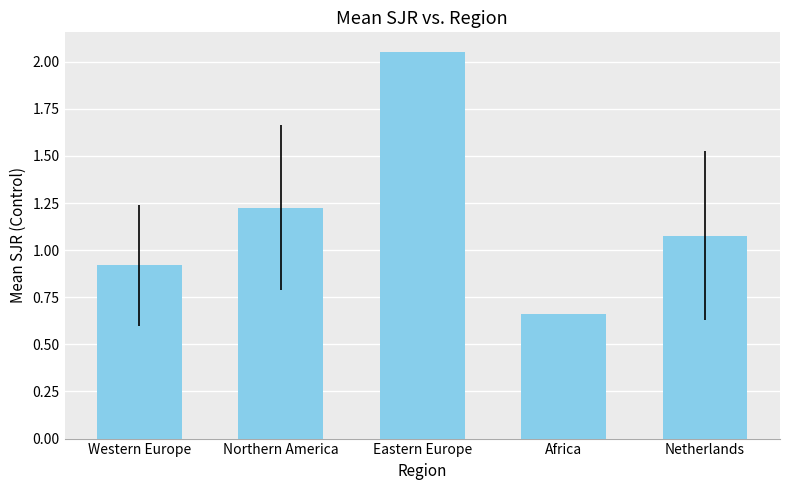

Is it true that the value at Eastern Europe is 1.4?

False